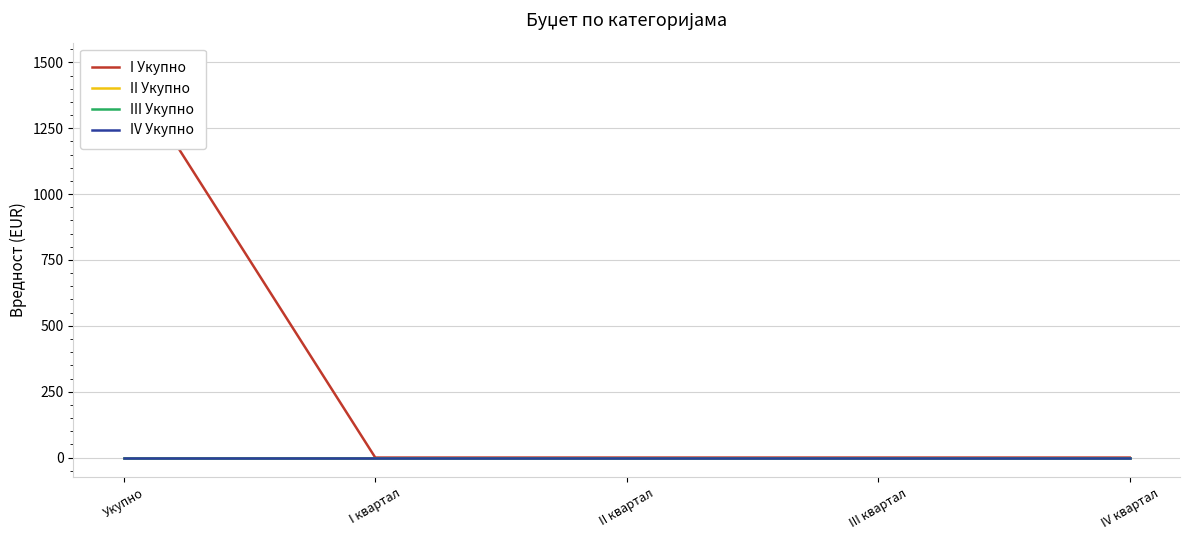

The II Укупно series shows 0 at II квартал. True or false?

True